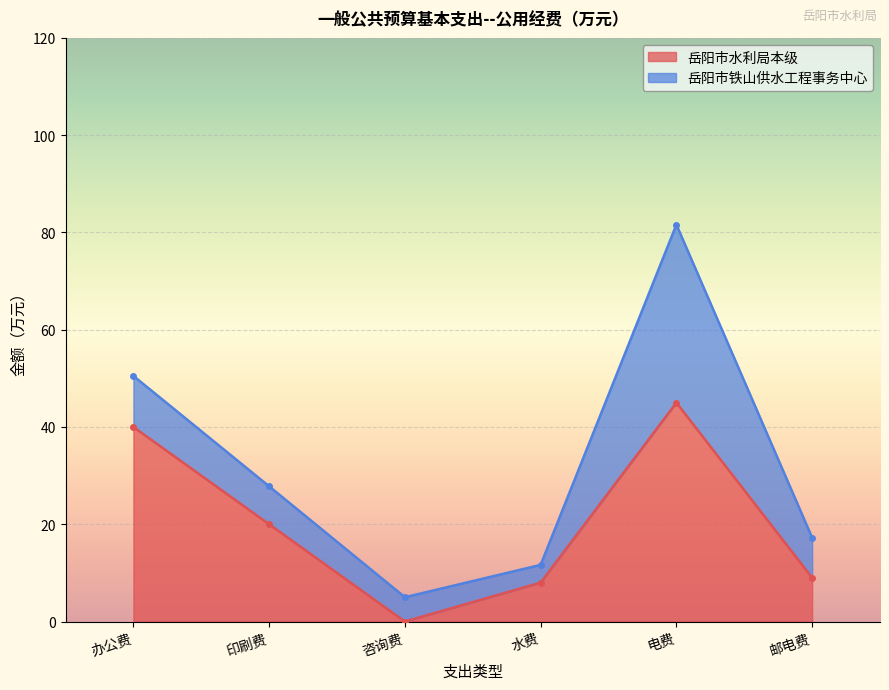

Approximately how many times larger is the value at 电费 compared to 水费?

5.6